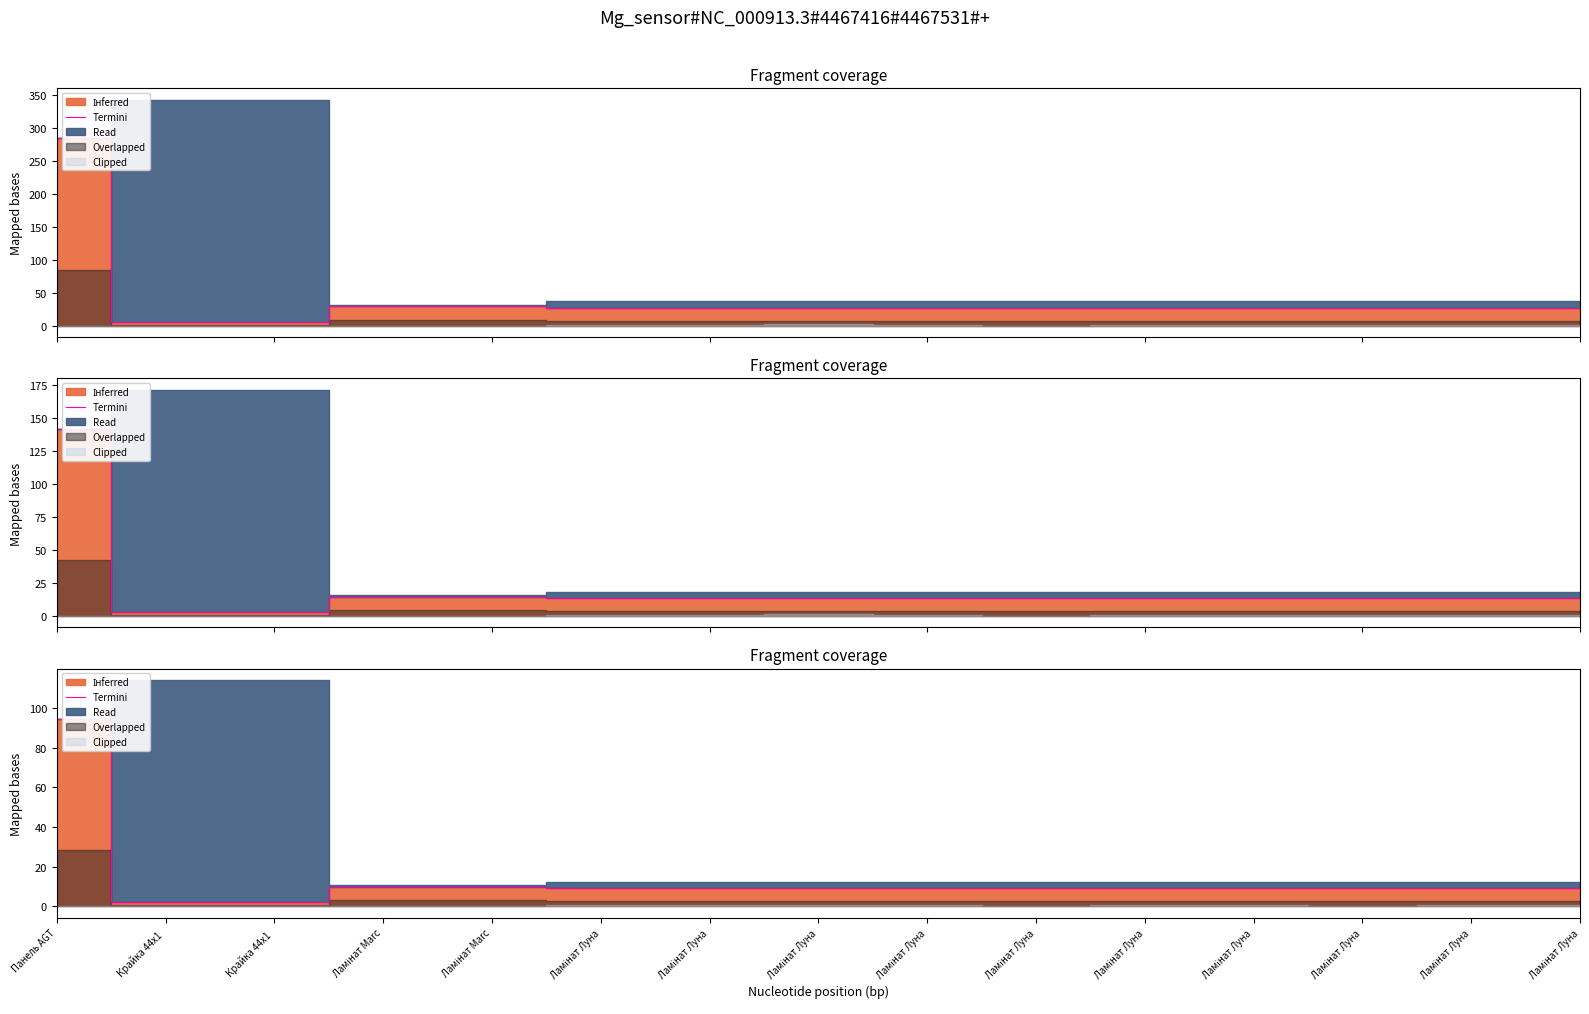

Where is the data nearest to the value 48?

Ламінат Marc